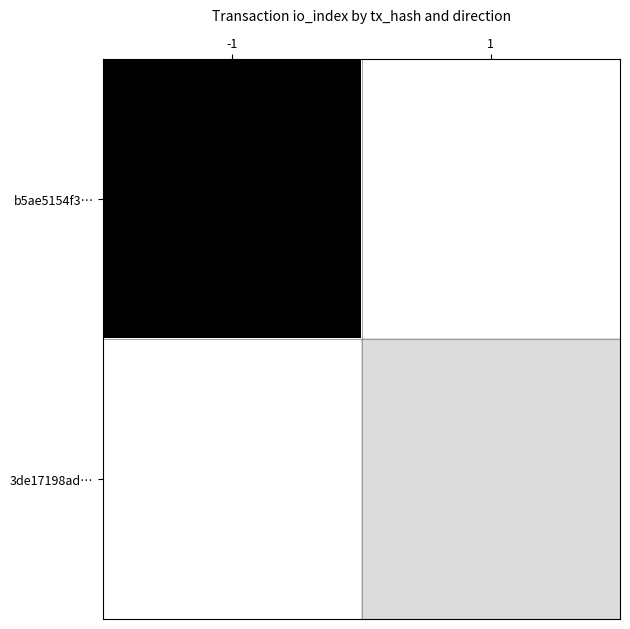

Between 1 and -1, which is larger?

-1